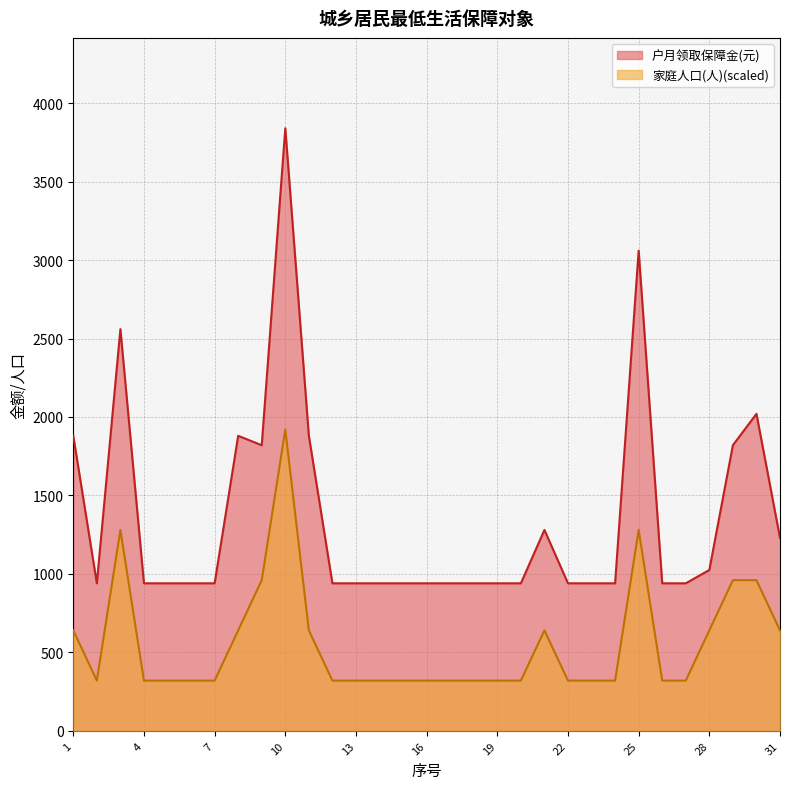

What is the difference between the second highest and second lowest values in the 户月领取保障金(元) series?

2120